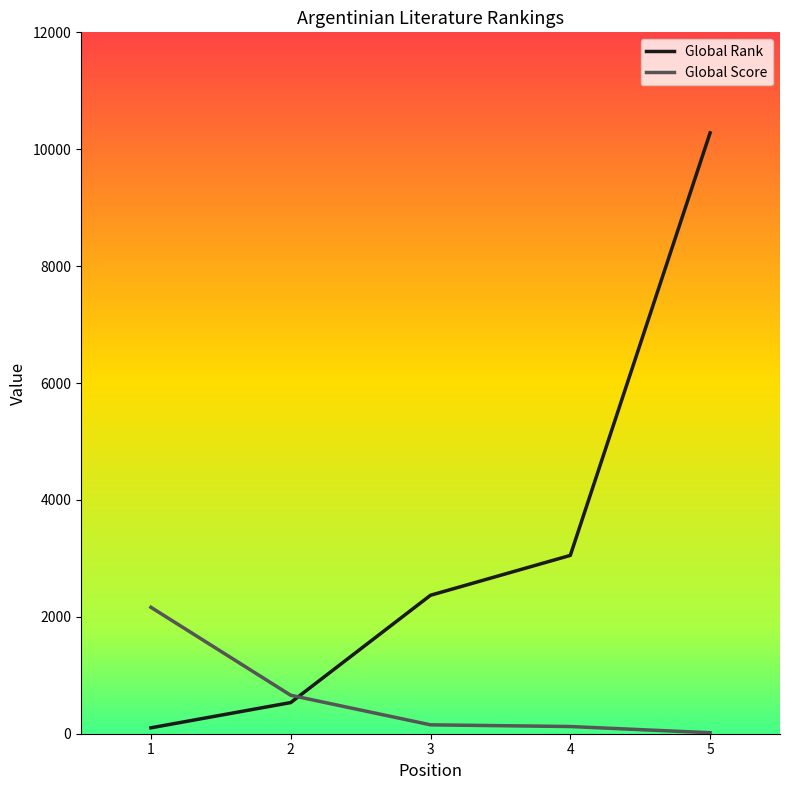

Is it true that Global Rank equals 141 at 1?

False